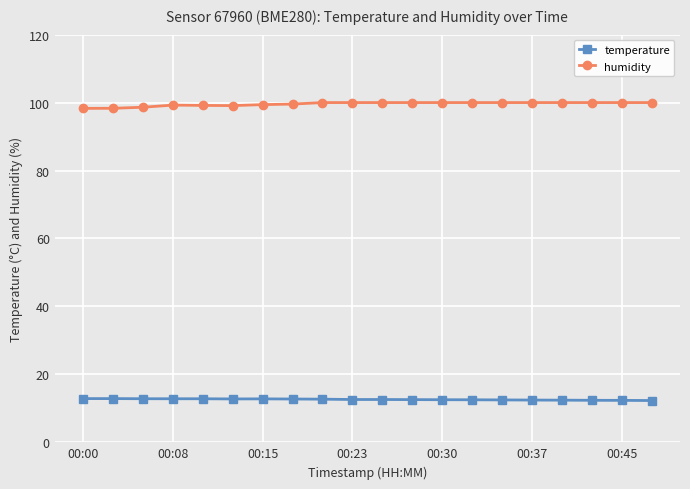

Which series has the largest range (max minus min)?

humidity